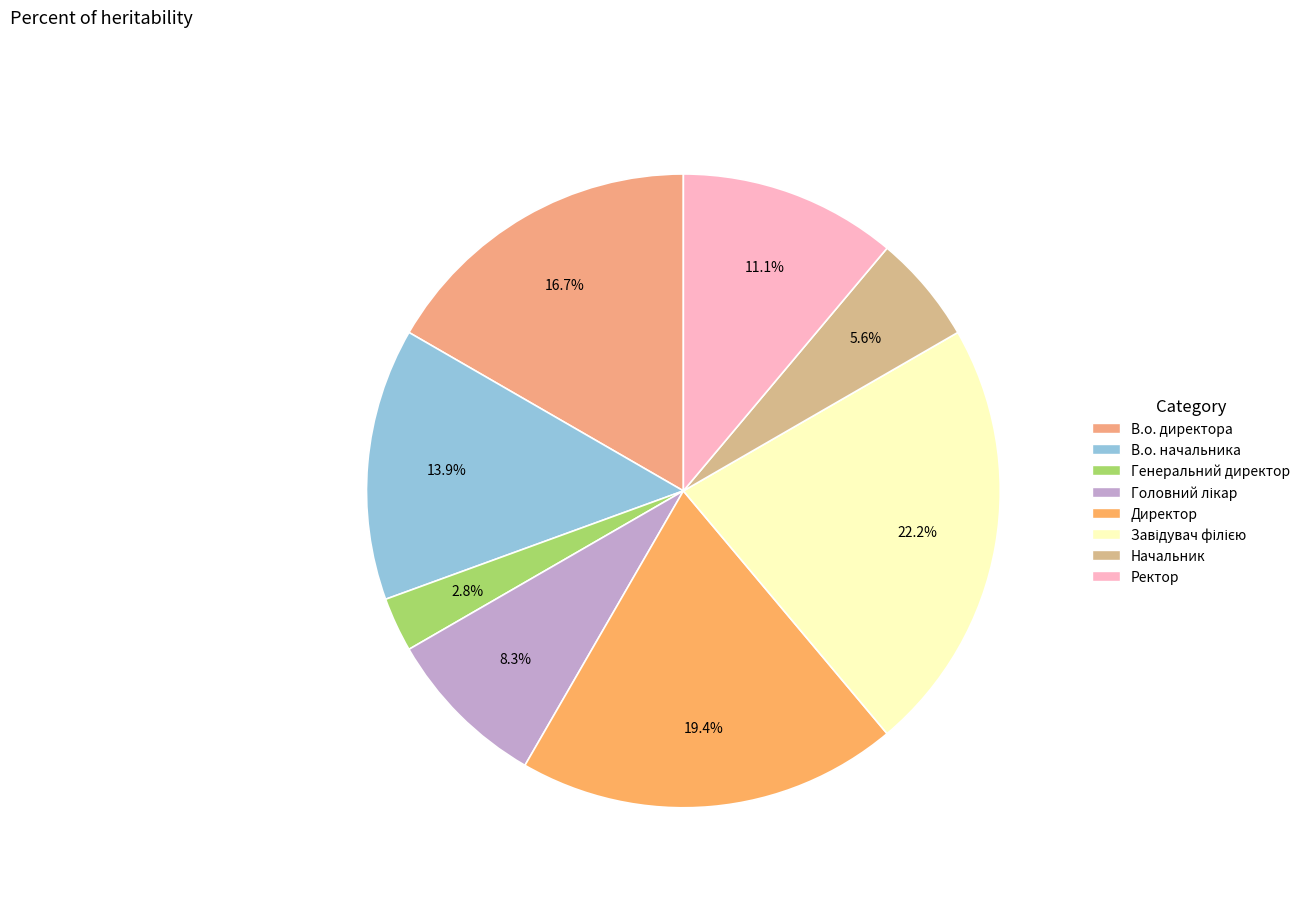

What percentage do В.о. начальника and Начальник together represent?

19.4%